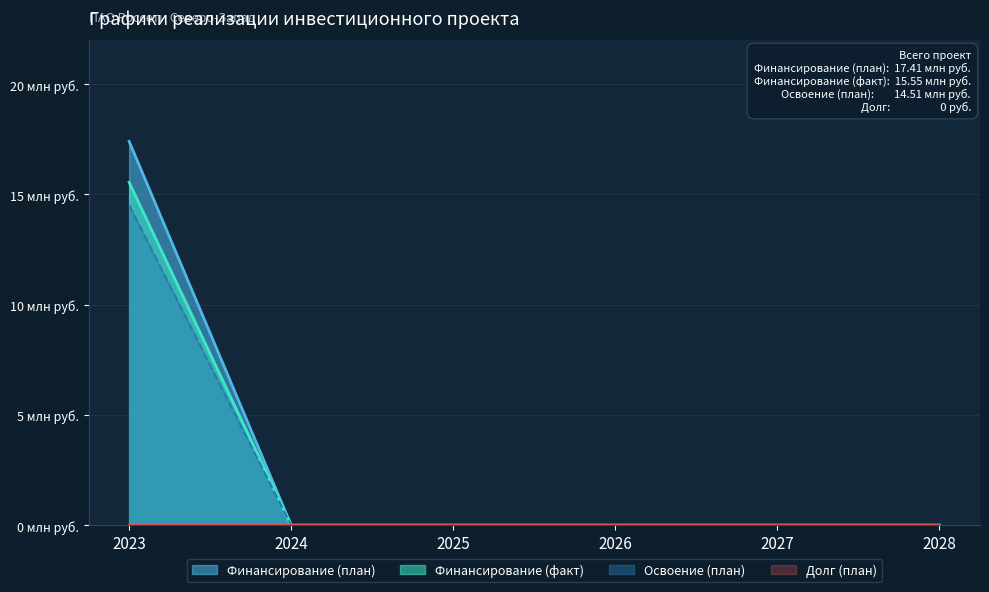

Rank the categories by Освоение (план) value from lowest to highest.

2024, 2025, 2026, 2027, 2028, 2023